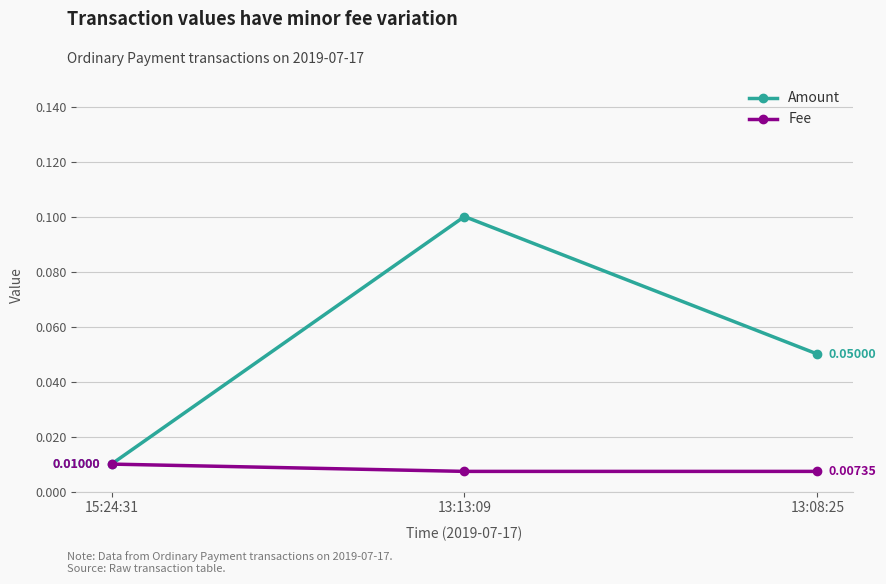

At which category is the sum across all series the highest?

13:13:09